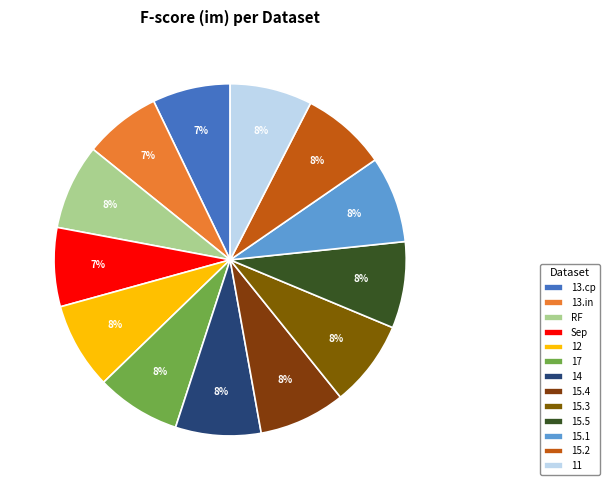

What percentage is the Sep slice, to the nearest percent?

7%